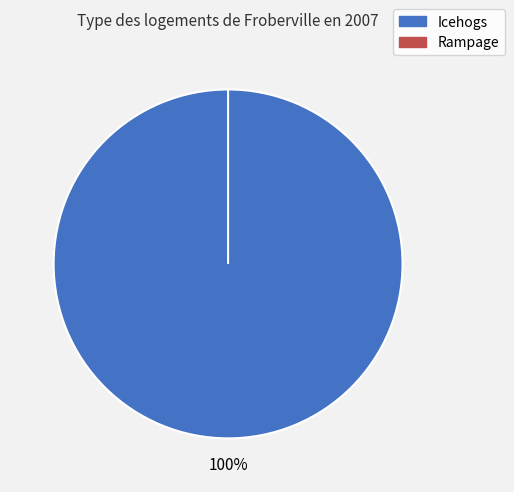

What is the change in value from Icehogs to Rampage?

-1